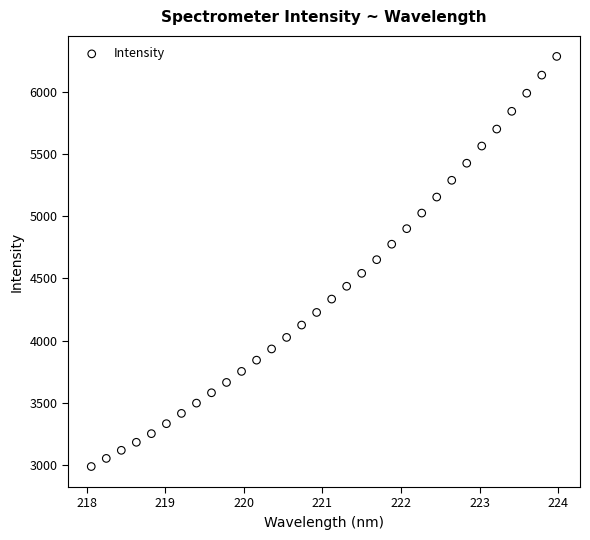

What is the range of X values (max minus min)?

5.9